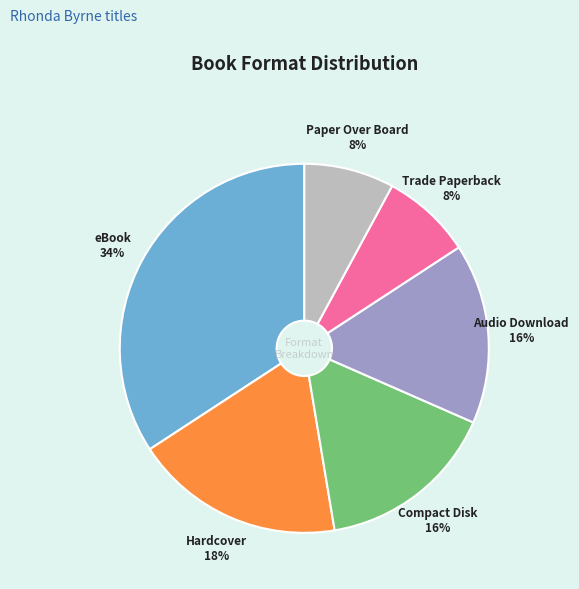

Do Paper Over Board and Trade Paperback together represent more than half of the pie?

No